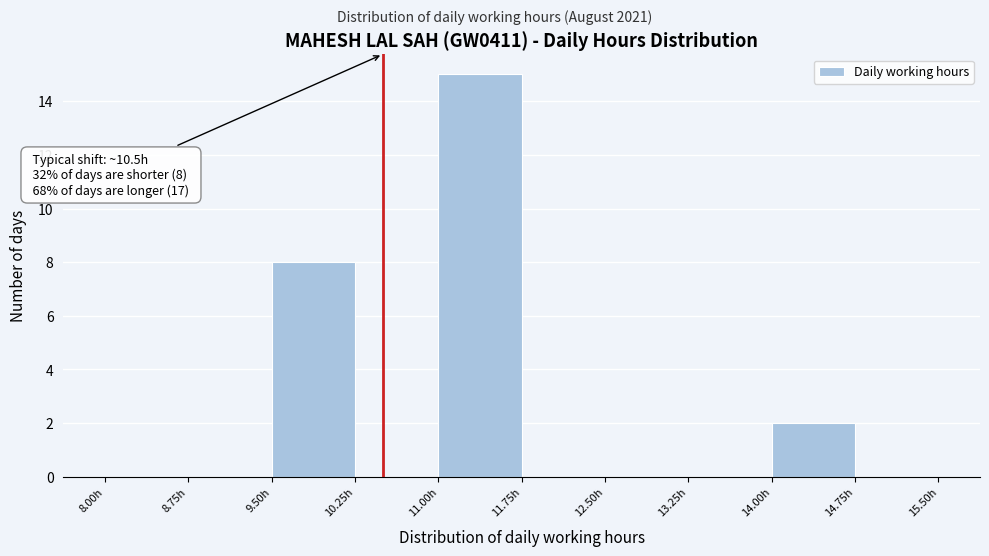

Which range on the x-axis has the tallest bar?

11.00 to 11.75